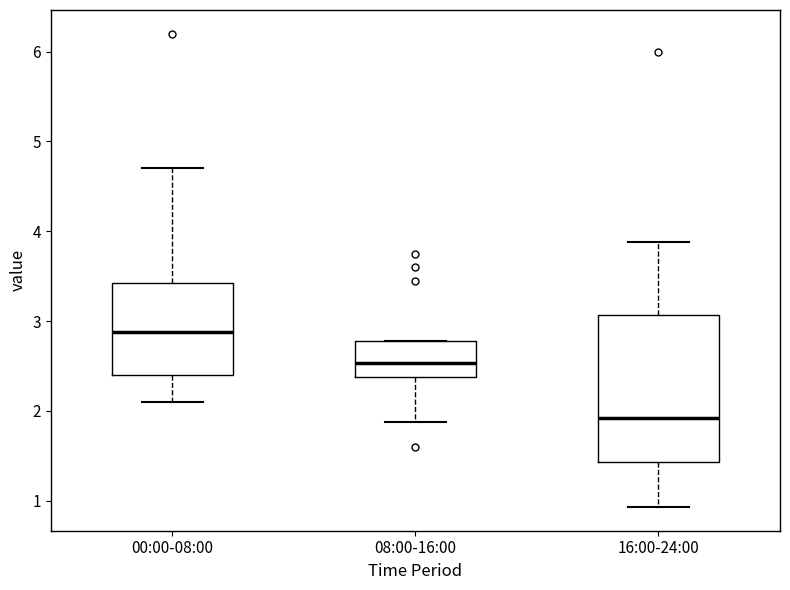

Where does the lower whisker of the box for 00:00-08:00 end on the y-axis? The values are not printed on the chart, so give them approximately, as read against the axis.

2.1